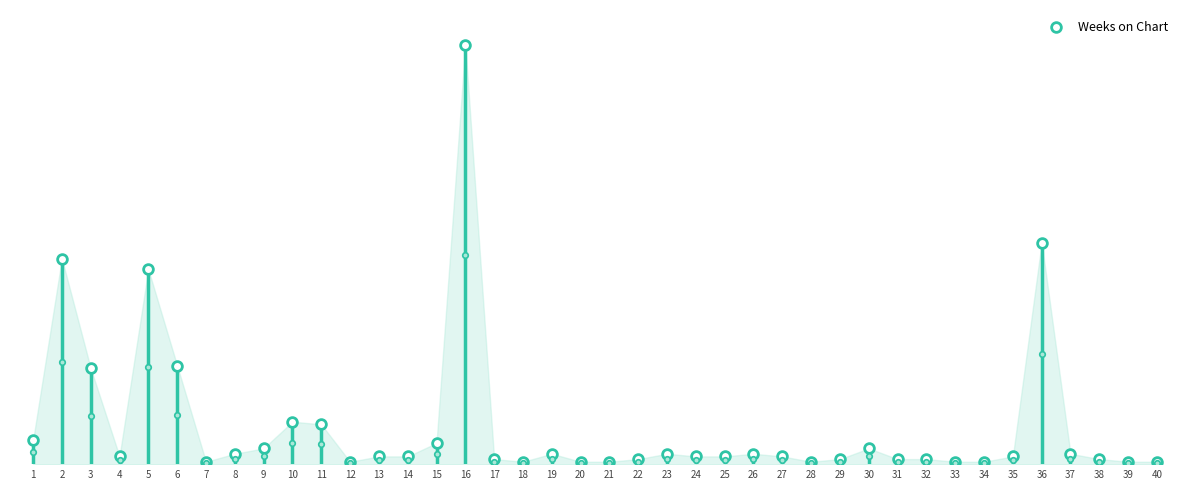

Is it true that the value at 4 is 5?

False